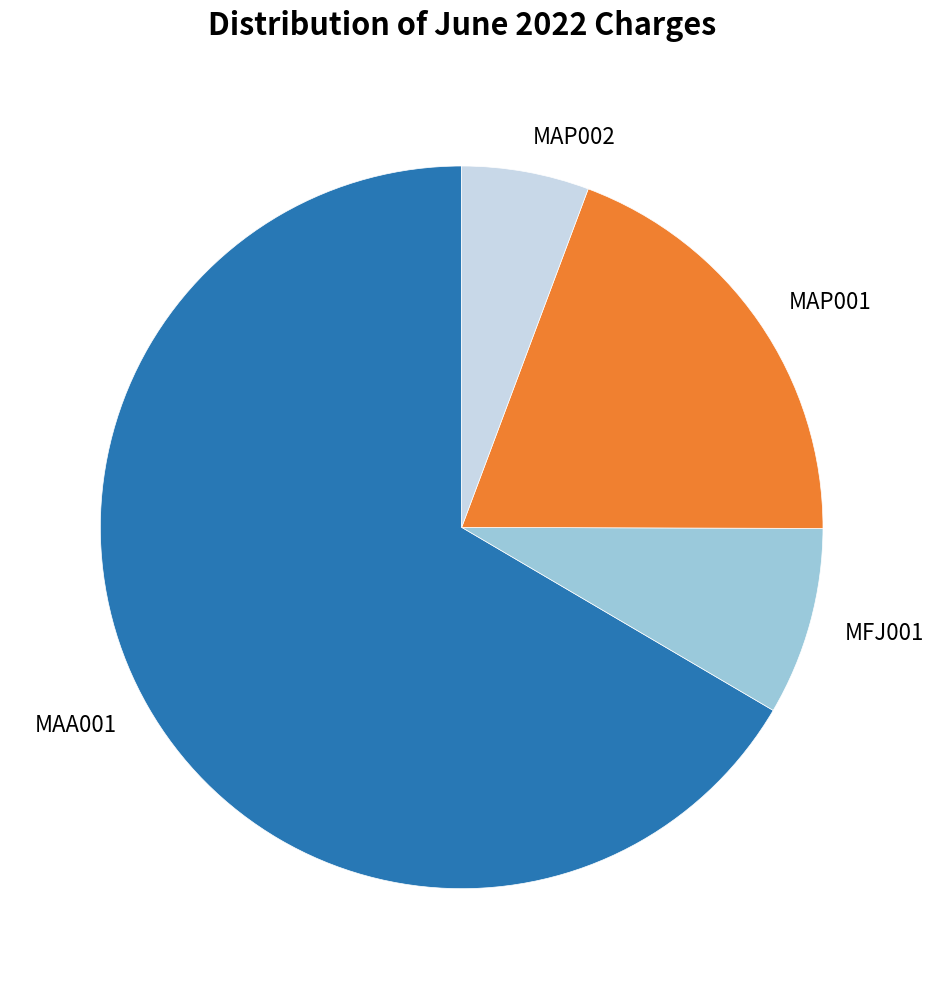

Does any single category account for the majority?

Yes